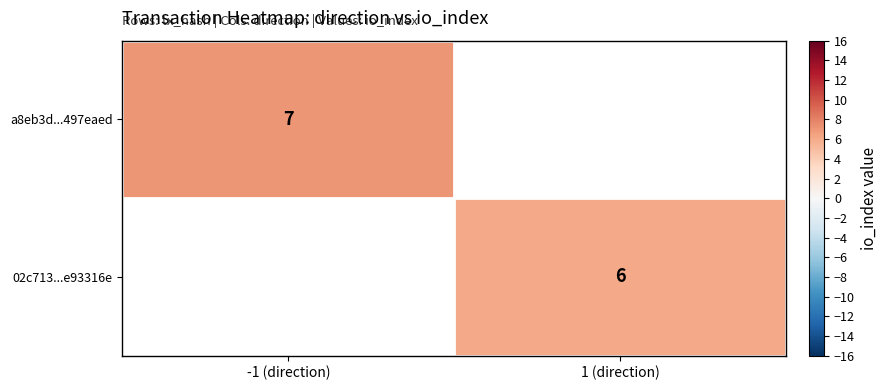

The 02c713...e93316e series shows 6 at 1 (direction). True or false?

True